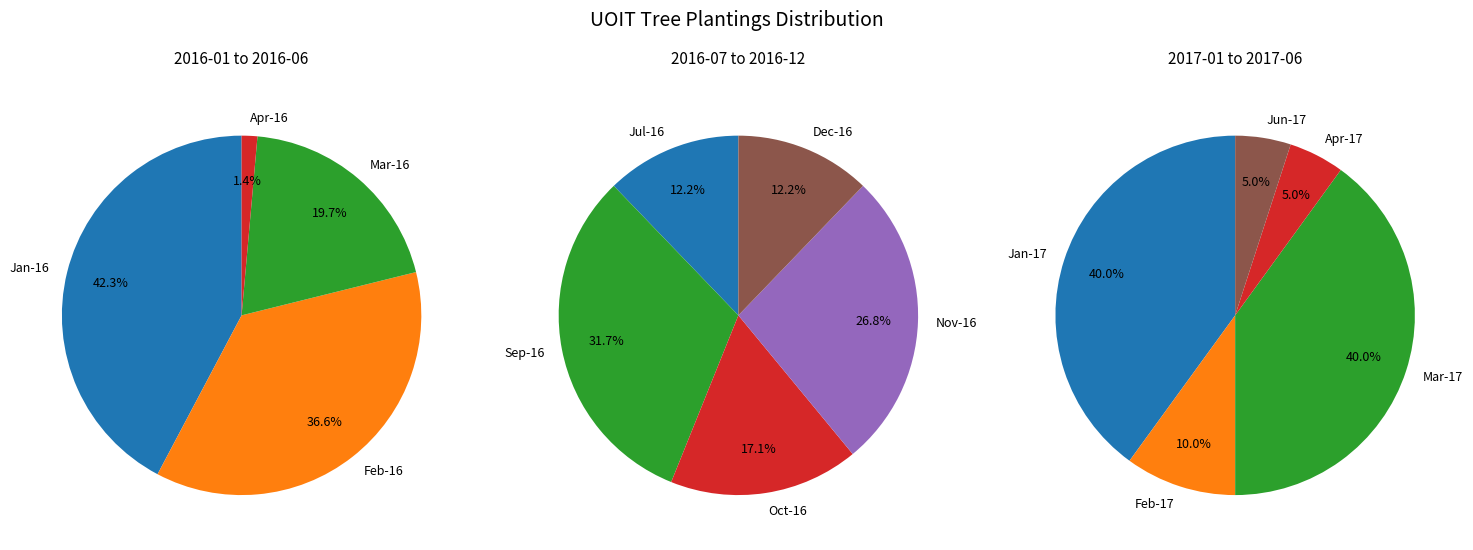

Count the number of slices in the pie.

6